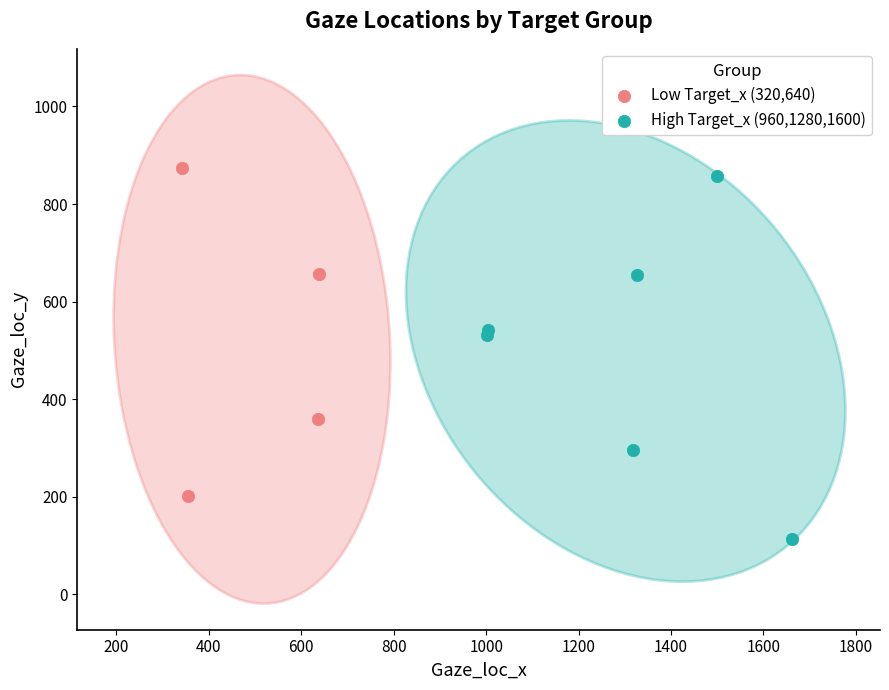

Which series reaches the minimum Y coordinate?

High Target_x (960,1280,1600)